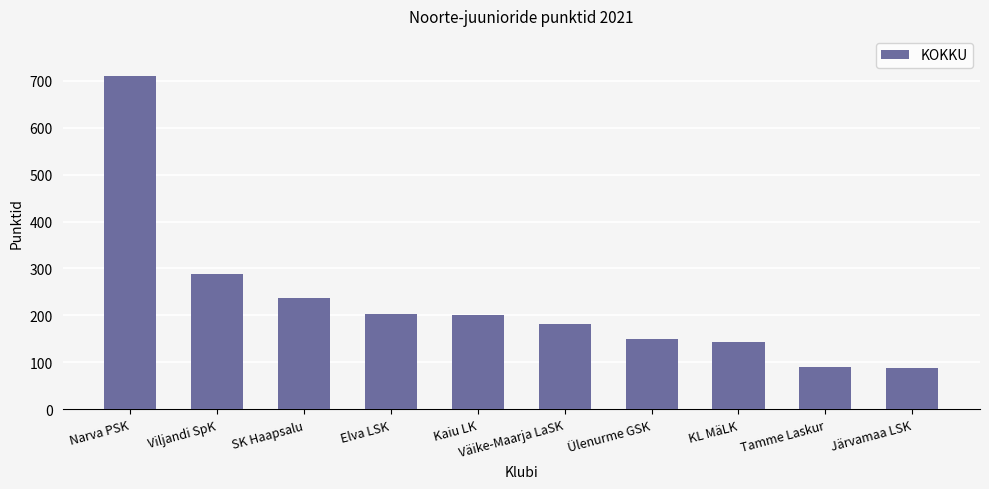

Which label corresponds to the largest value in the chart?

Narva PSK